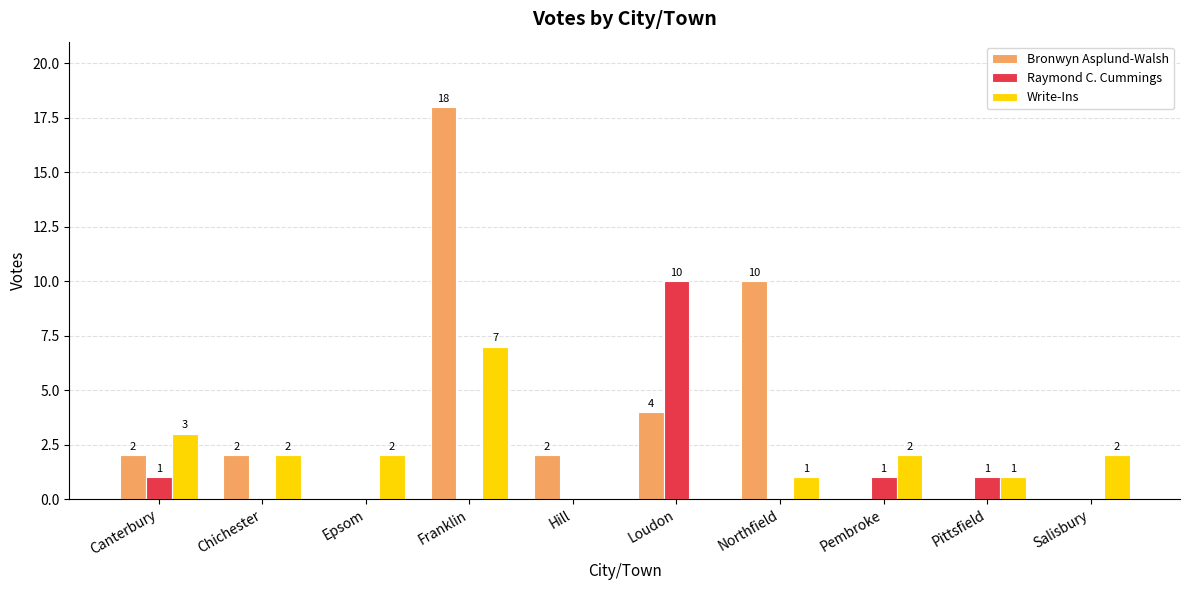

Between Pembroke and Salisbury, which series saw the biggest shift?

Raymond C. Cummings